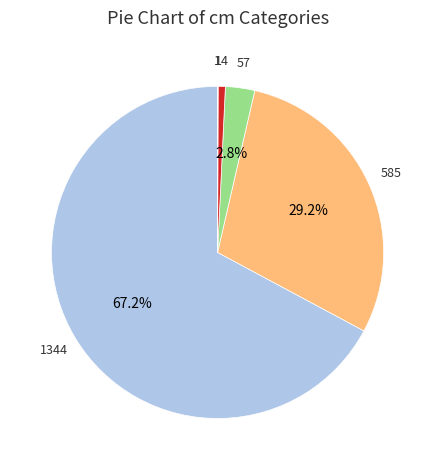

Is there a majority slice in this chart?

Yes